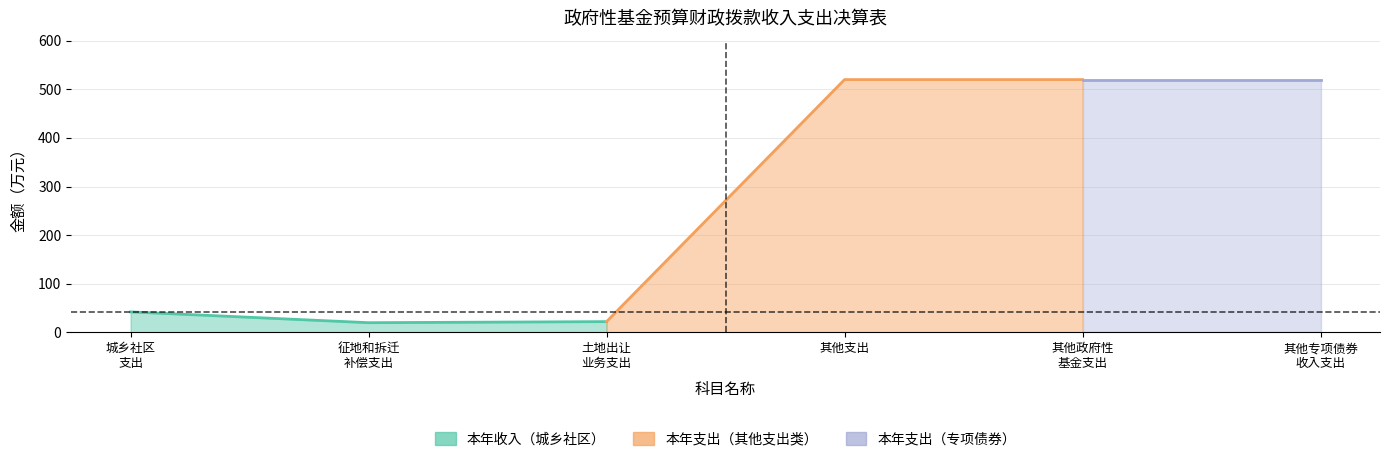

The 本年收入 series shows 22.2 at 土地出让业务支出. True or false?

True